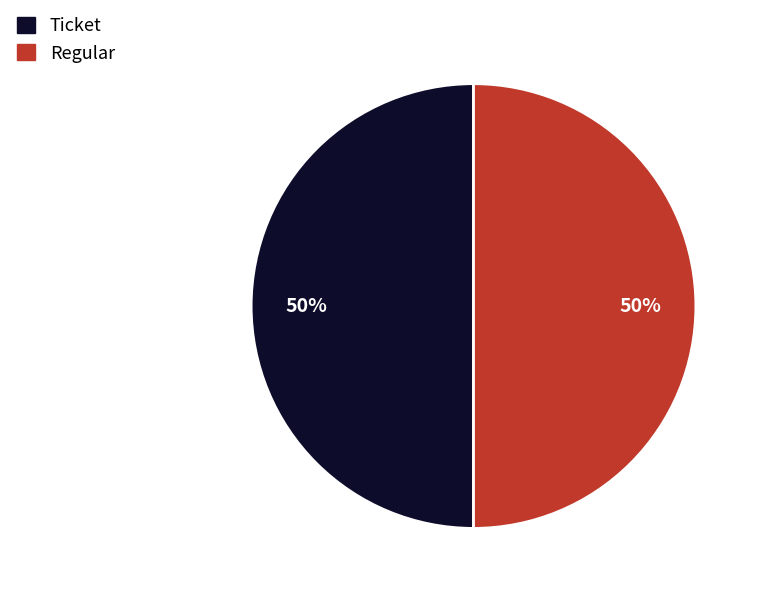

Approximately how many times larger is the value at Regular compared to Ticket?

1.0